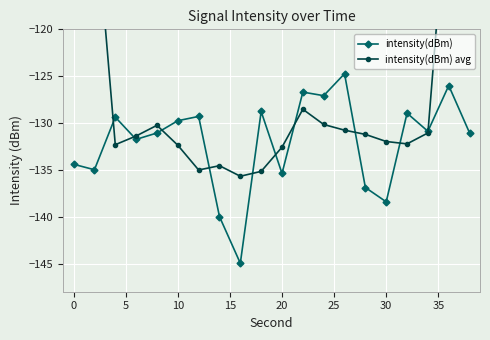

The intensity(dBm) series shows -208.2 at 10. True or false?

False